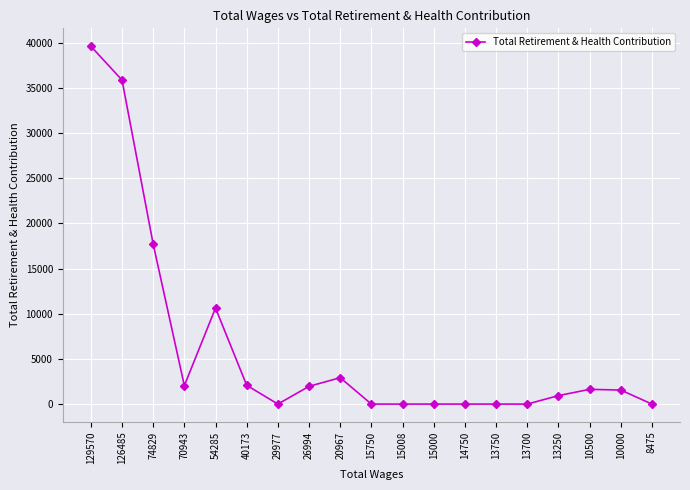

What is the greatest value displayed?

39605